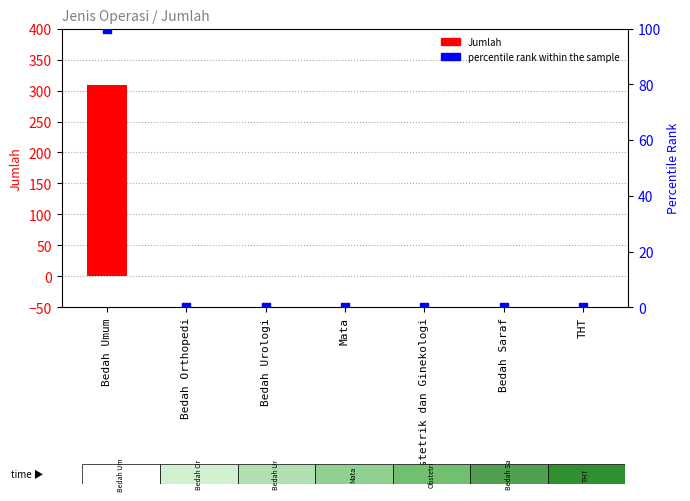

At which category is the sum across all series the highest?

Bedah Umum